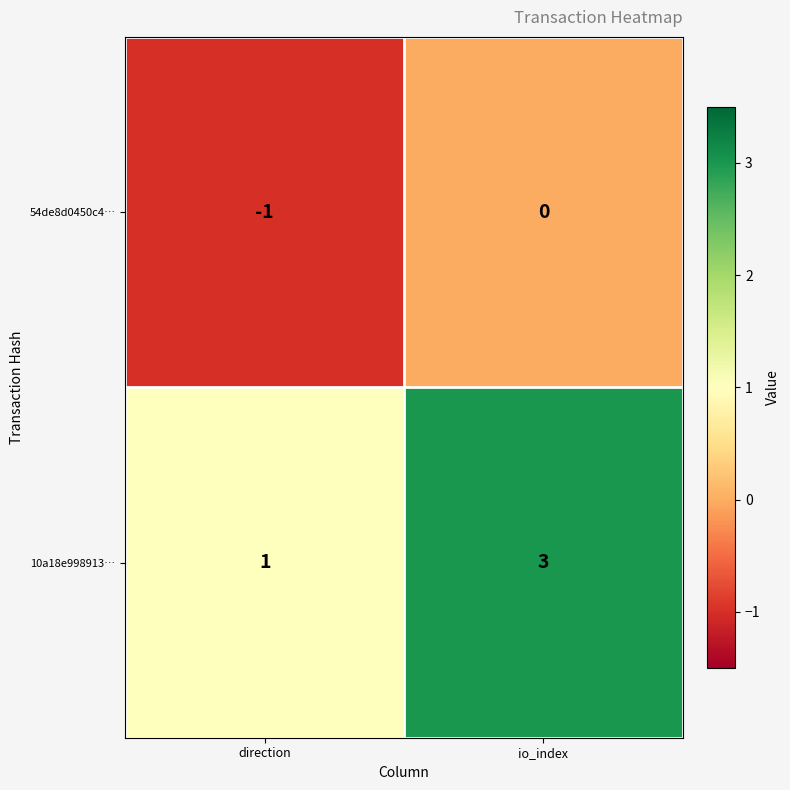

List the series in order of their peak value, lowest first.

54de8d0450c4…, 10a18e998913…